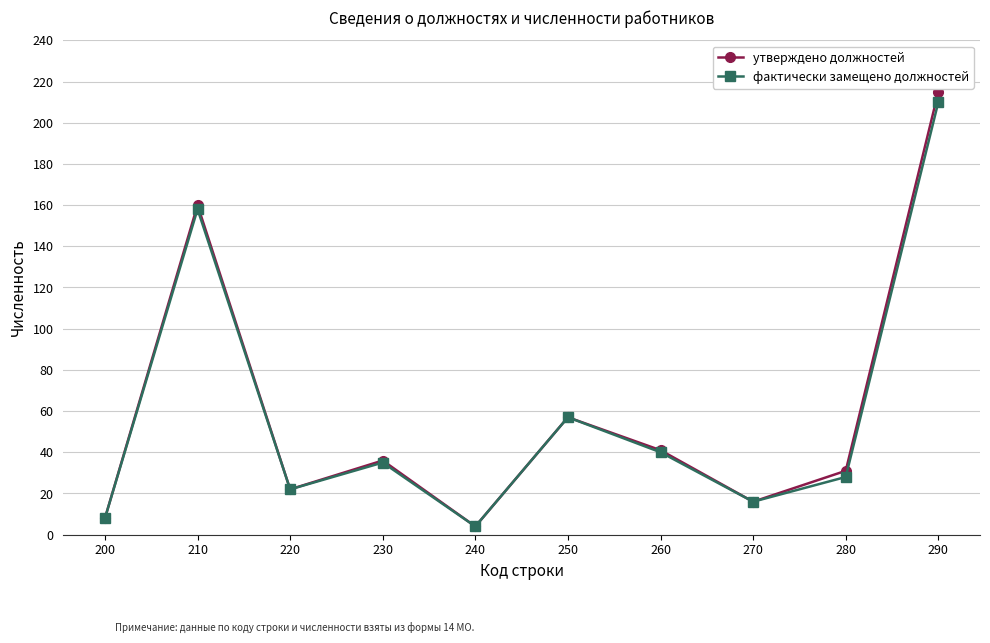

What value does the утверждено должностей series have at 220?

22